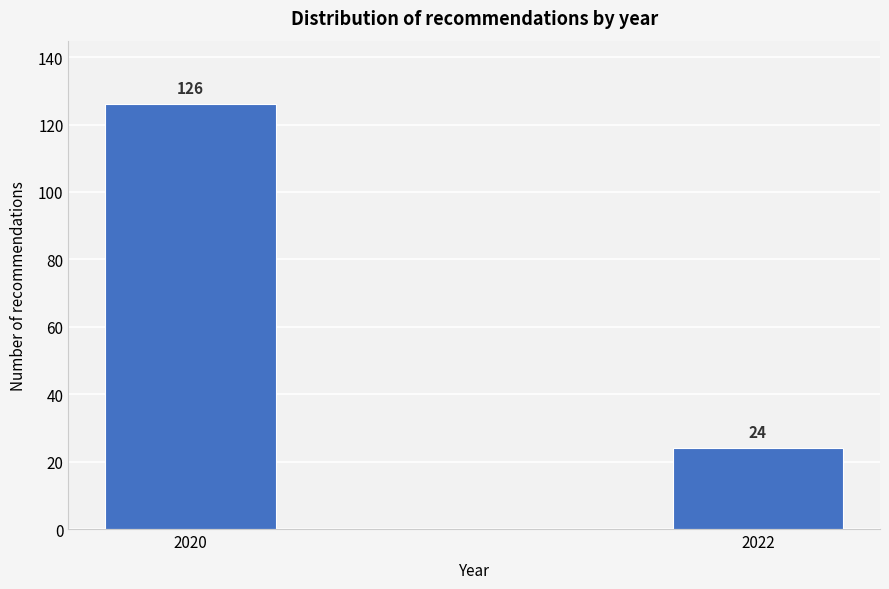

Reading left to right, extract all data points from this chart.

126	24